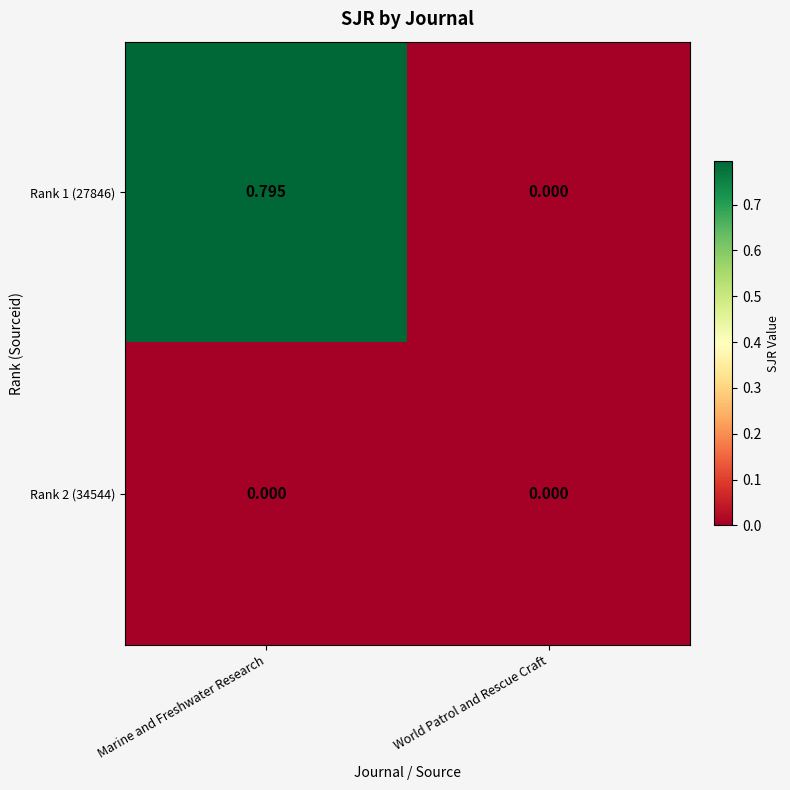

At which category is the sum across all series the highest?

Marine and Freshwater Research